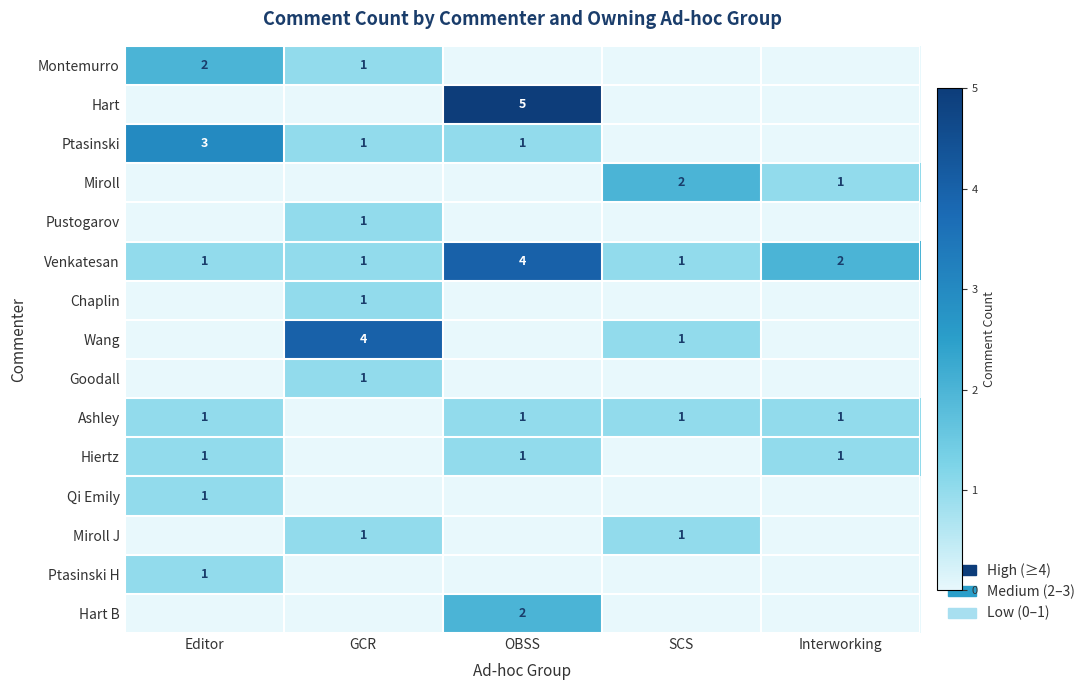

At how many categories does at least one series exceed 3?

2